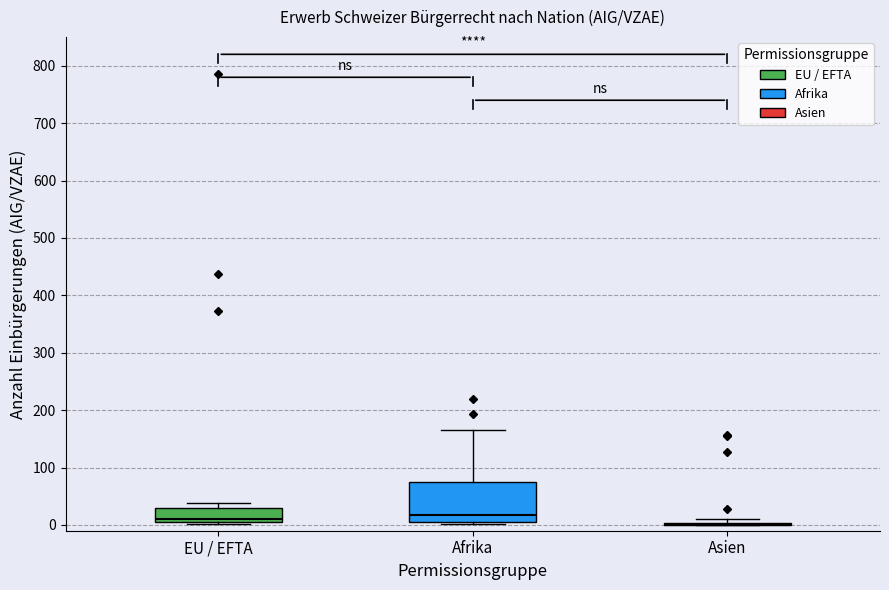

Which box is the tallest, from its lower edge to its upper edge?

Afrika